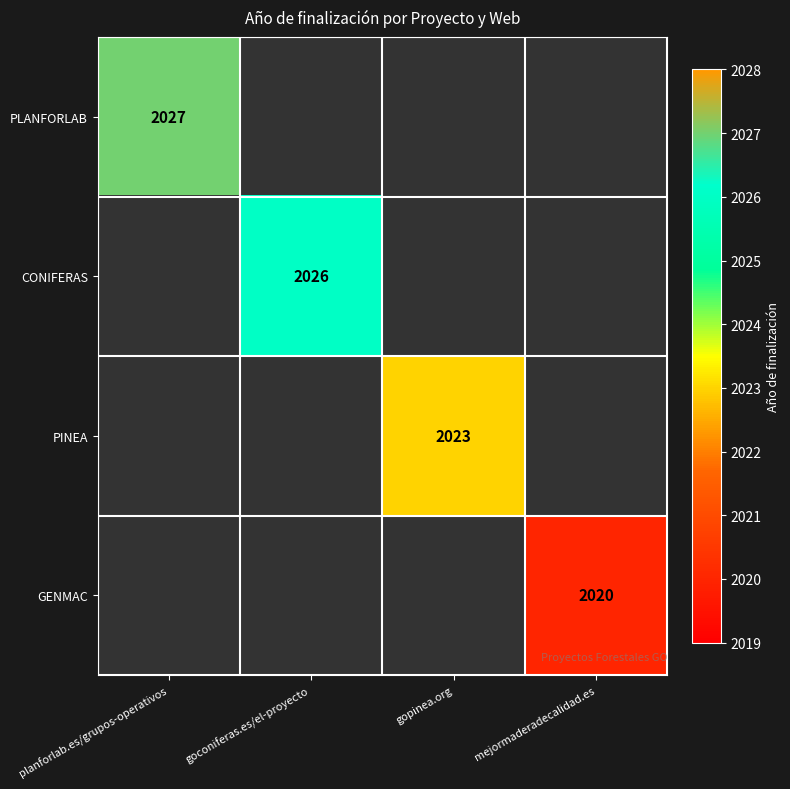

The value of GENMAC at mejormaderadecalidad.es is 1203. True or false?

False